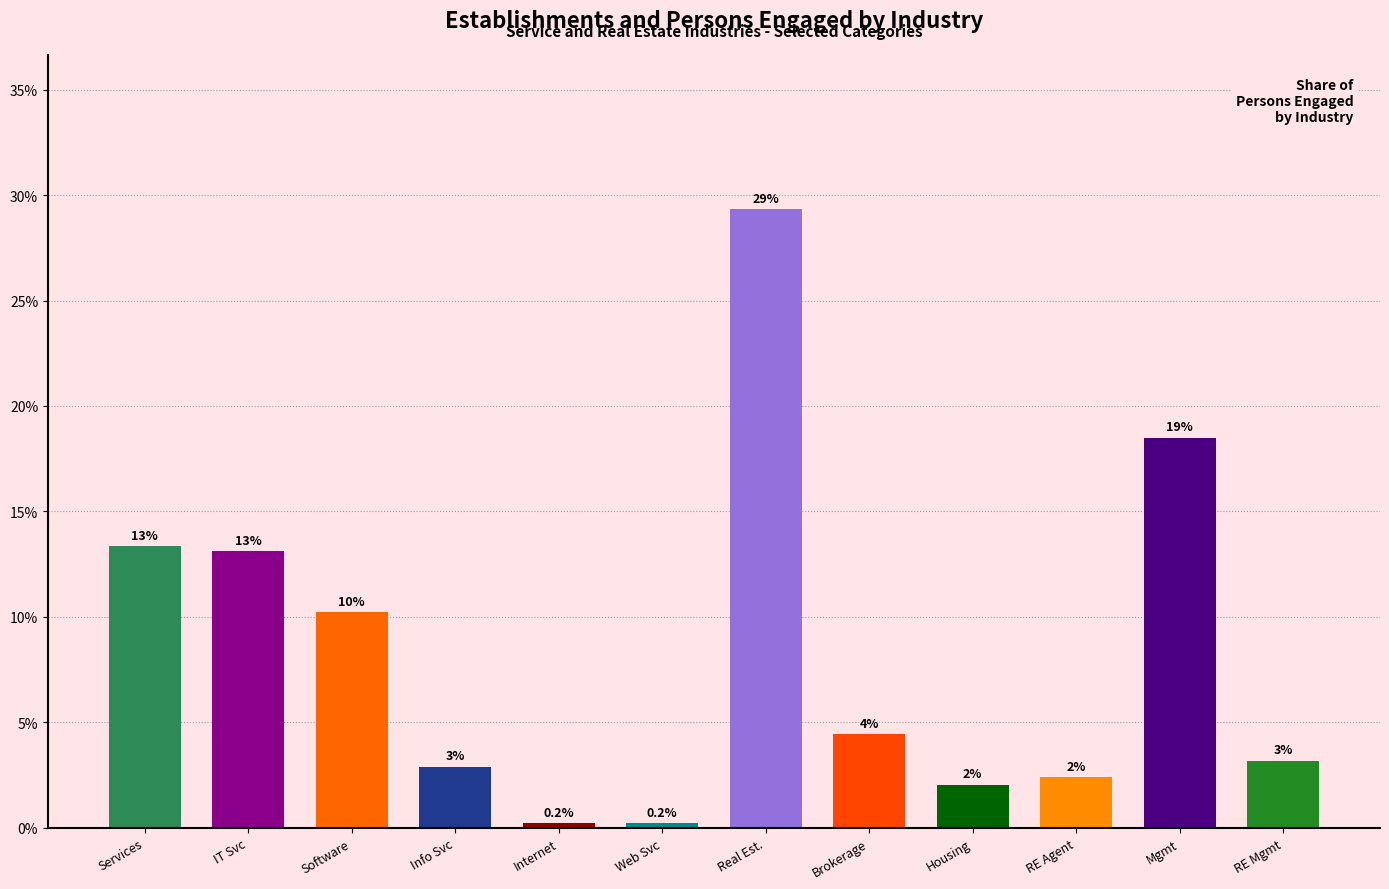

What is the sum of all values?

100.0